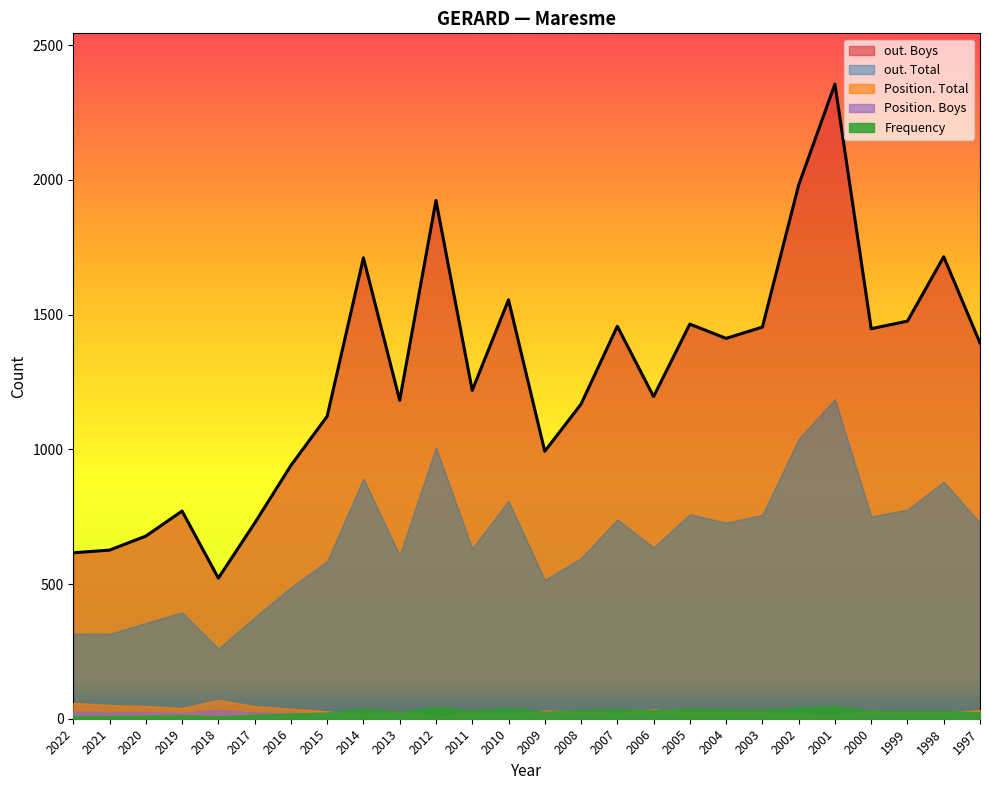

At 2012, list the series in order from largest to smallest.

out. Boys, out. Total, Frequency, Position. Total, Position. Boys